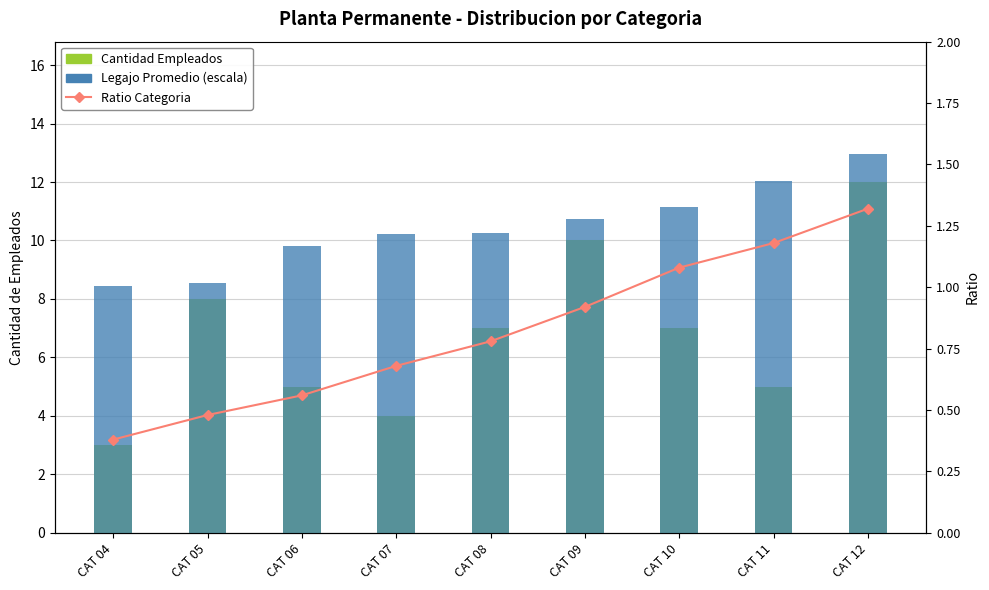

What are all the series names shown in the legend?

Cantidad Empleados, Legajo Promedio (escala), Ratio Categoria